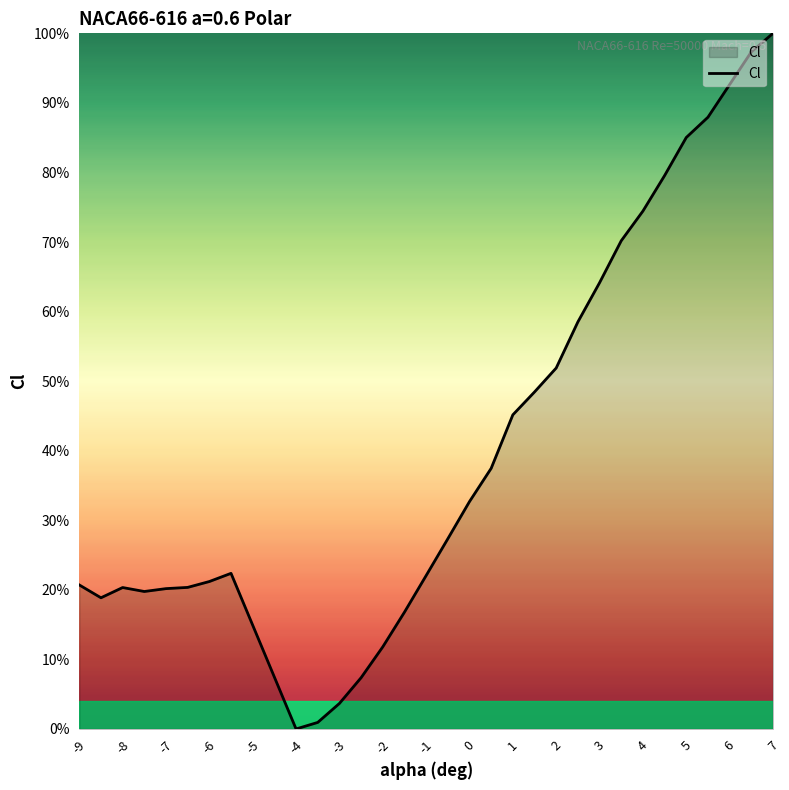

How many interior local valleys (lower than both neighbors) does the data have?

3